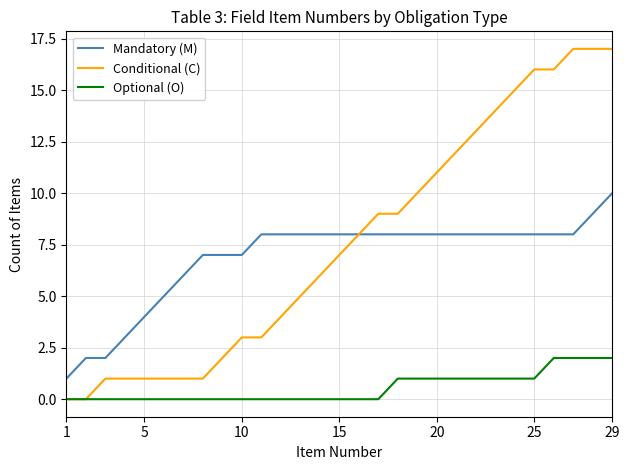

What are all the series names shown in the legend?

Mandatory (M), Conditional (C), Optional (O)